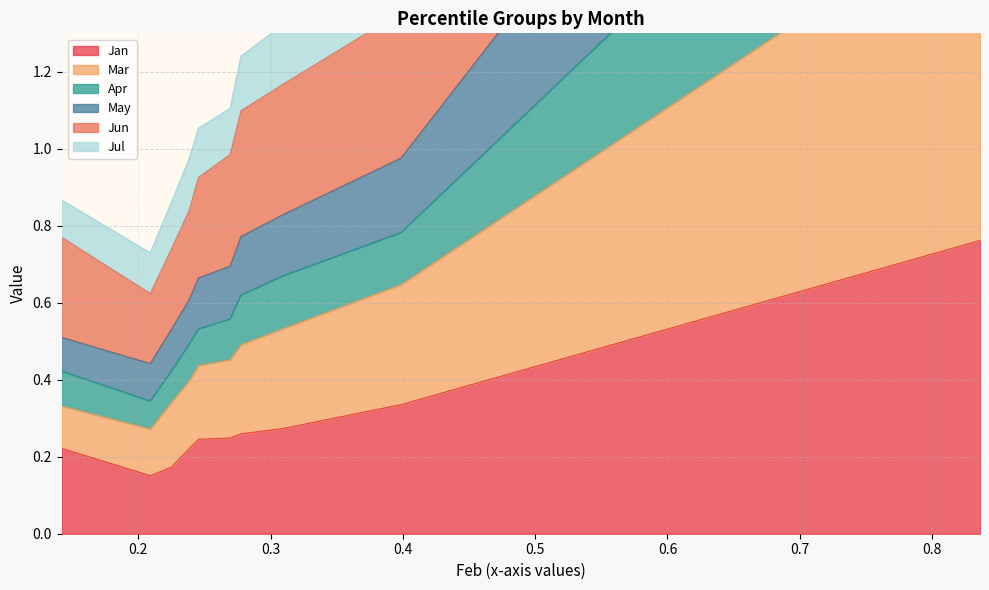

What are all the series names shown in the legend?

Jan, Mar, Apr, May, Jun, Jul